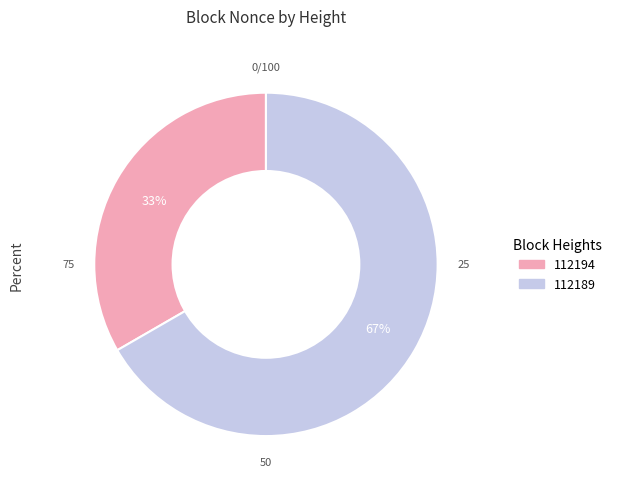

What percentage is the 112189 slice, to the nearest percent?

67%